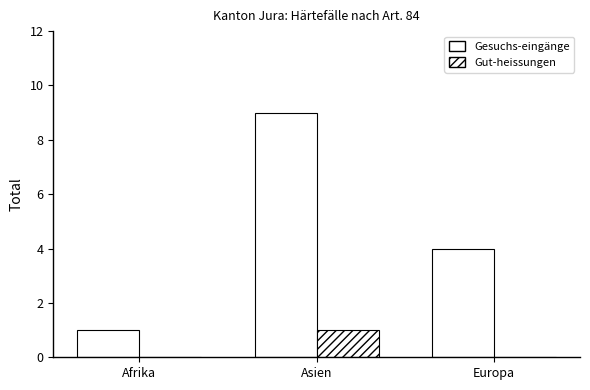

What is the difference between the Gesuchs-eingänge values at Asien and Europa?

5